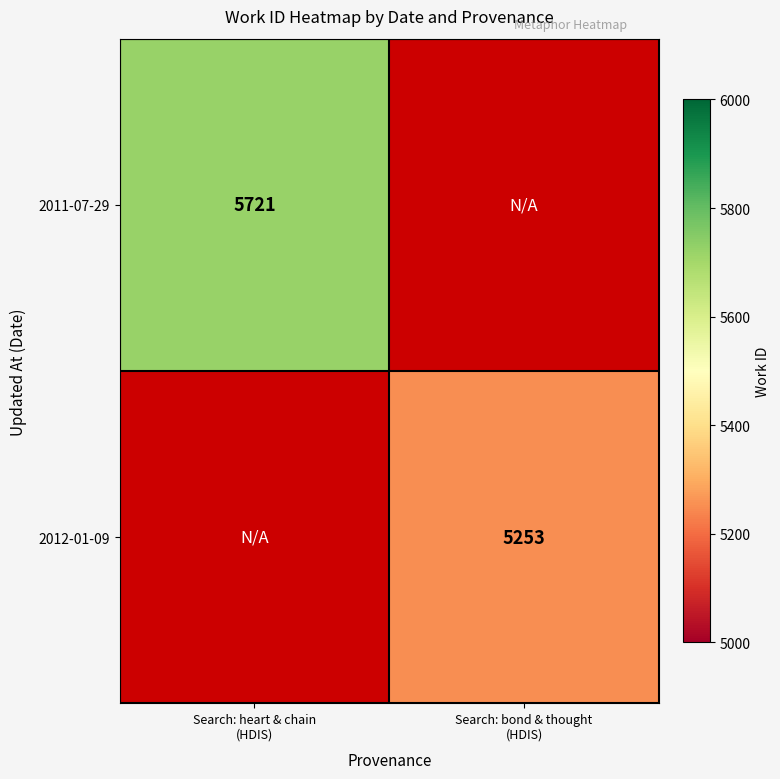

List the series in order of their overall mean, highest first.

2011-07-29, 2012-01-09